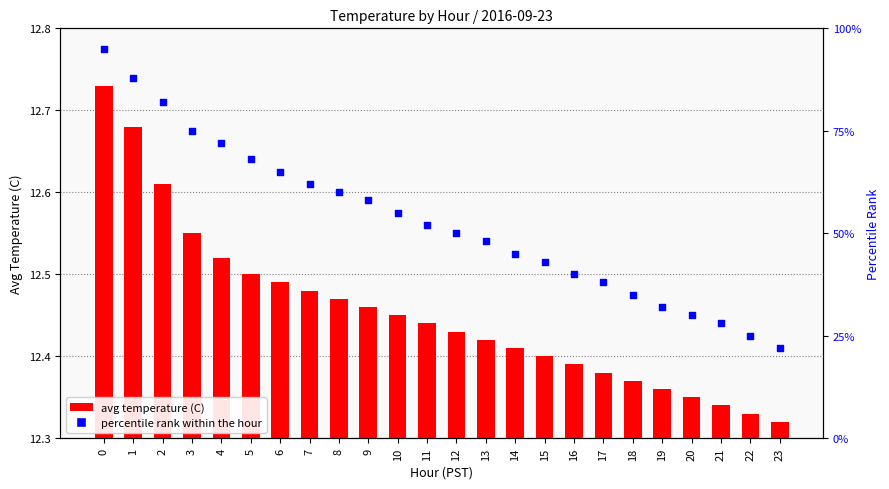

Which series contains the lowest Y value?

avg temperature (C)